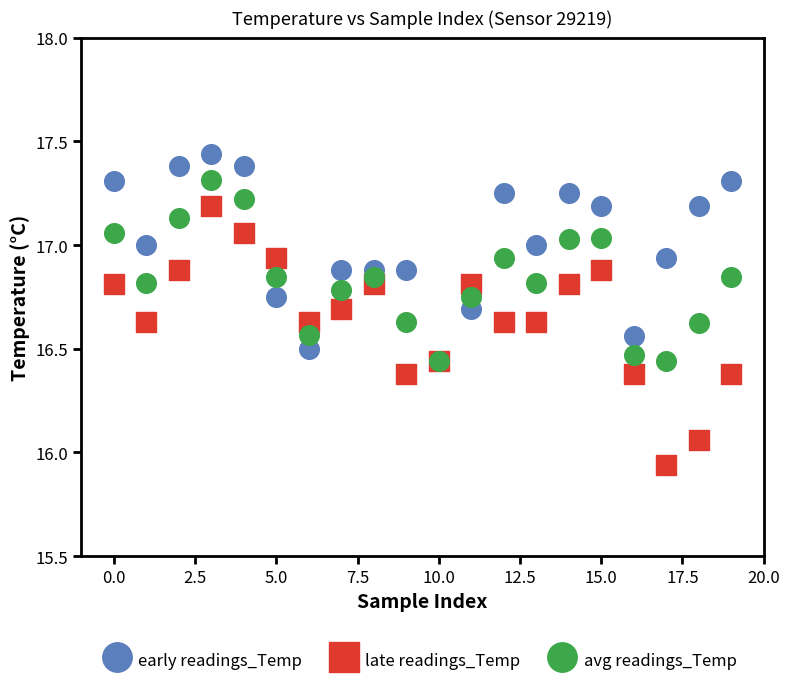

Which series reaches the maximum Y coordinate?

early readings_Temp